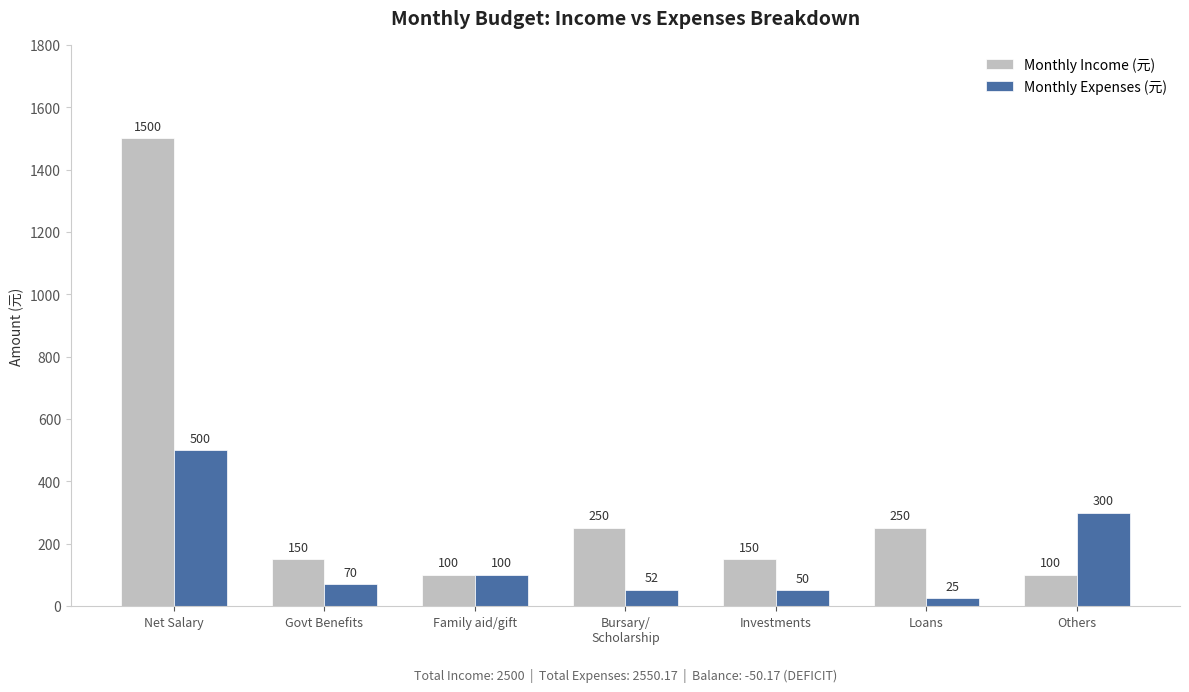

At which category is the sum across all series the highest?

Net Salary